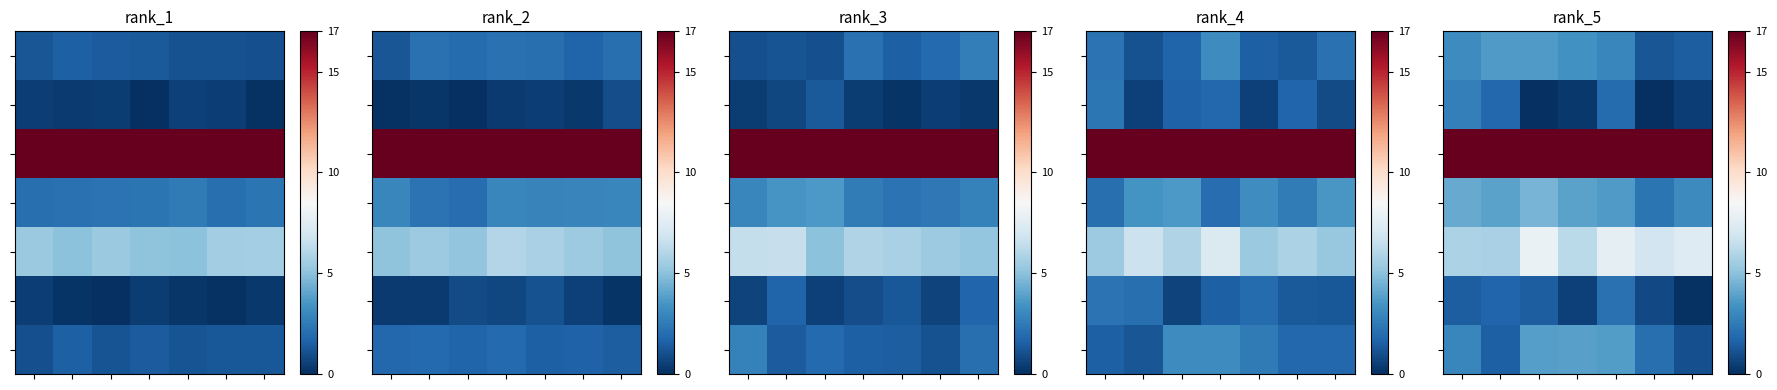

What is the difference between the highest and lowest values at 1?

15.5